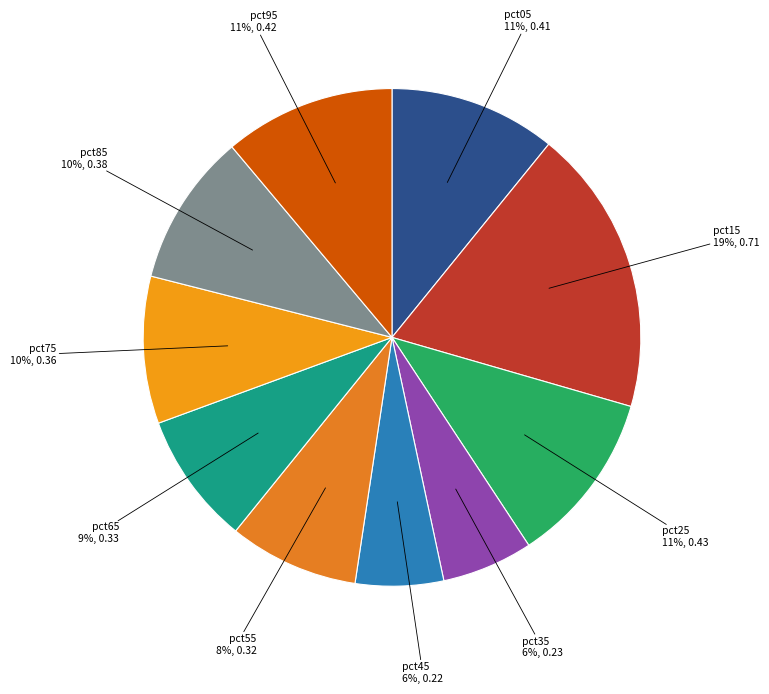

To the nearest percent, what percentage of the pie is pct95?

11%